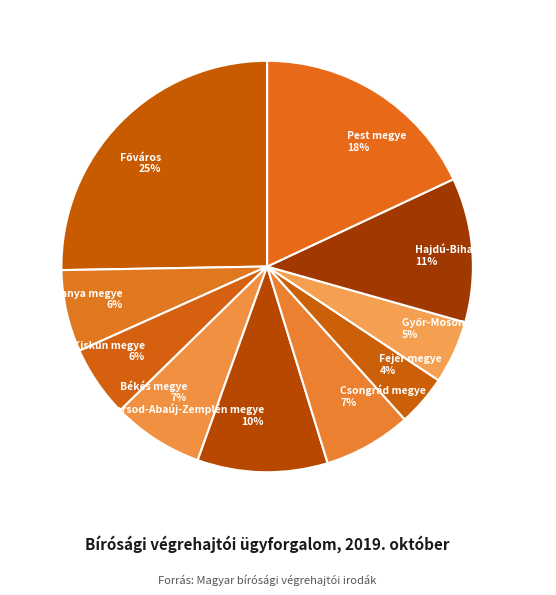

Does any single category account for the majority?

No